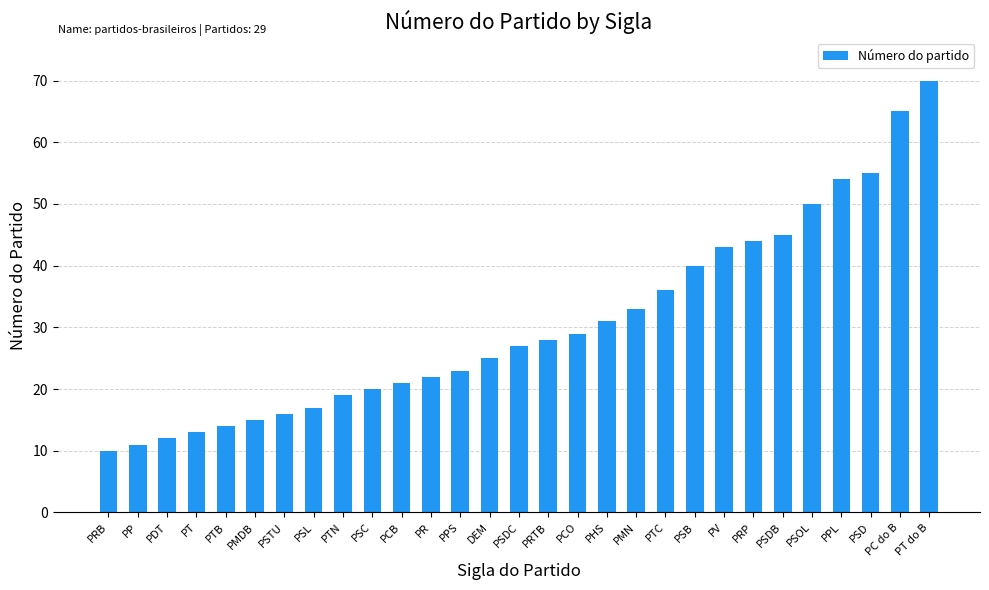

What is the difference between the maximum and minimum values?

60